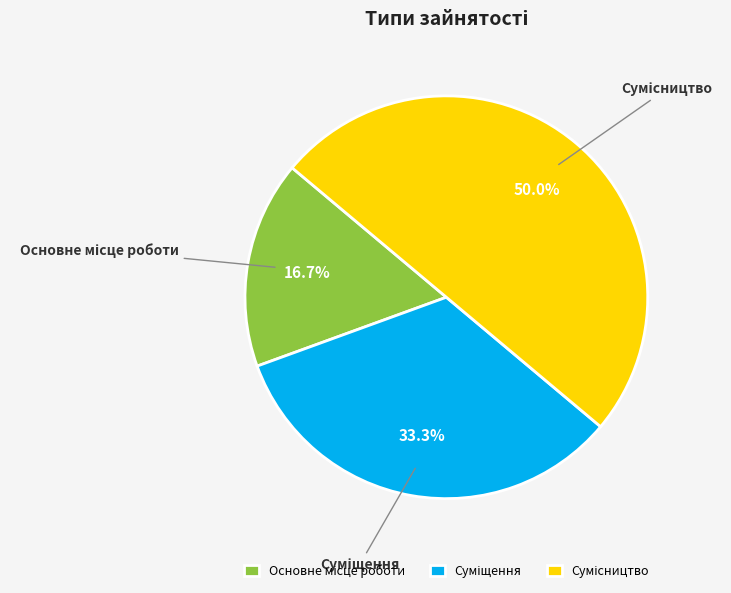

Which slice is the smallest?

Основне місце роботи